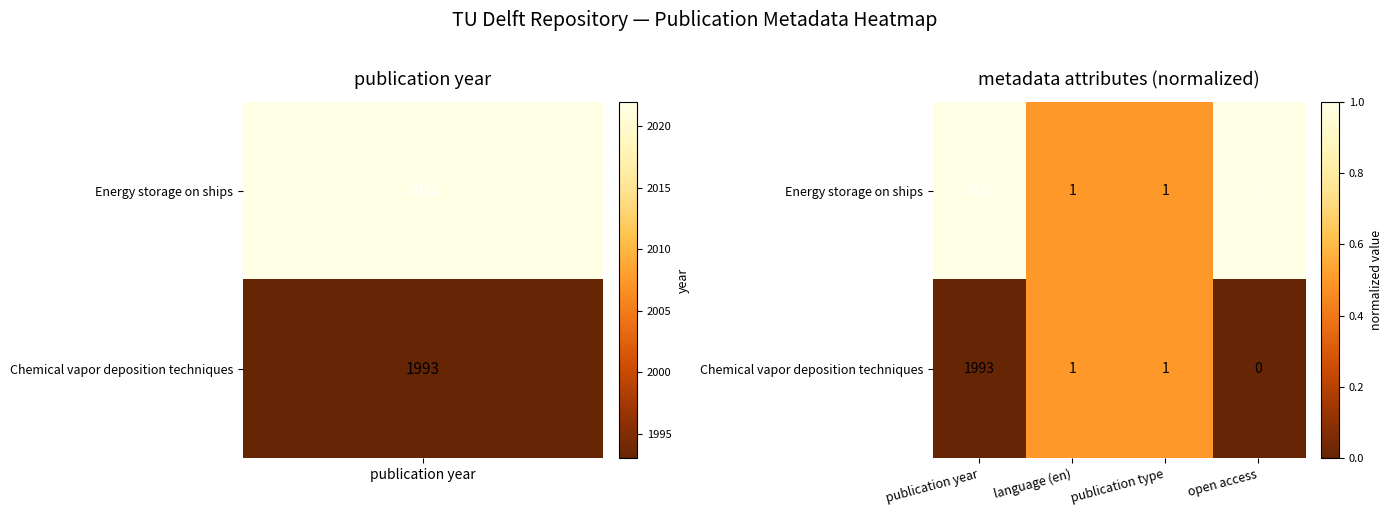

Reading left to right, list all the values displayed in this chart.

Energy storage on ships: 2022	1	1	1
Chemical vapor deposition techniques: 1993	1	1	0